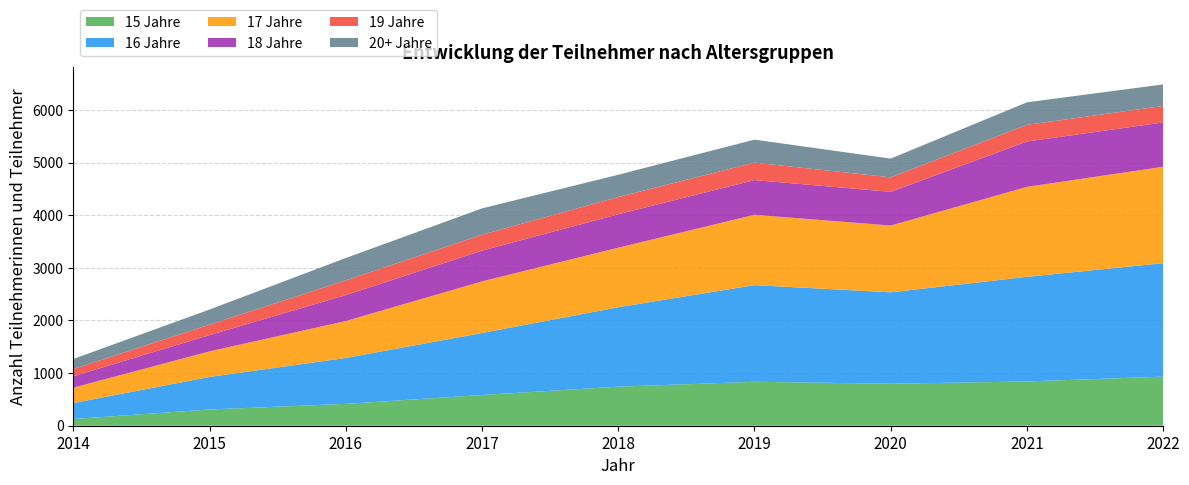

Reading left to right, list all the values displayed in this chart.

15 Jahre: 127	309	415	584	742	835	798	841	933
16 Jahre: 304	618	873	1178	1510	1837	1737	1988	2157
17 Jahre: 292	486	701	981	1131	1337	1269	1710	1831
18 Jahre: 216	309	493	584	635	659	641	862	842
19 Jahre: 139	199	280	302	328	332	275	317	314
20+ Jahre: 190	287	425	501	423	437	356	428	409